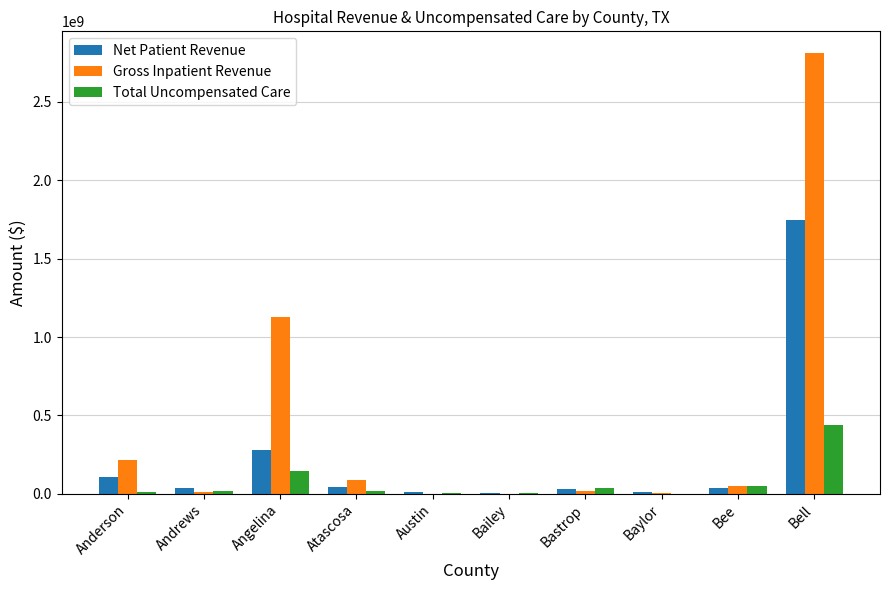

Where is Net Patient Revenue nearest to the value 877465881?

Angelina